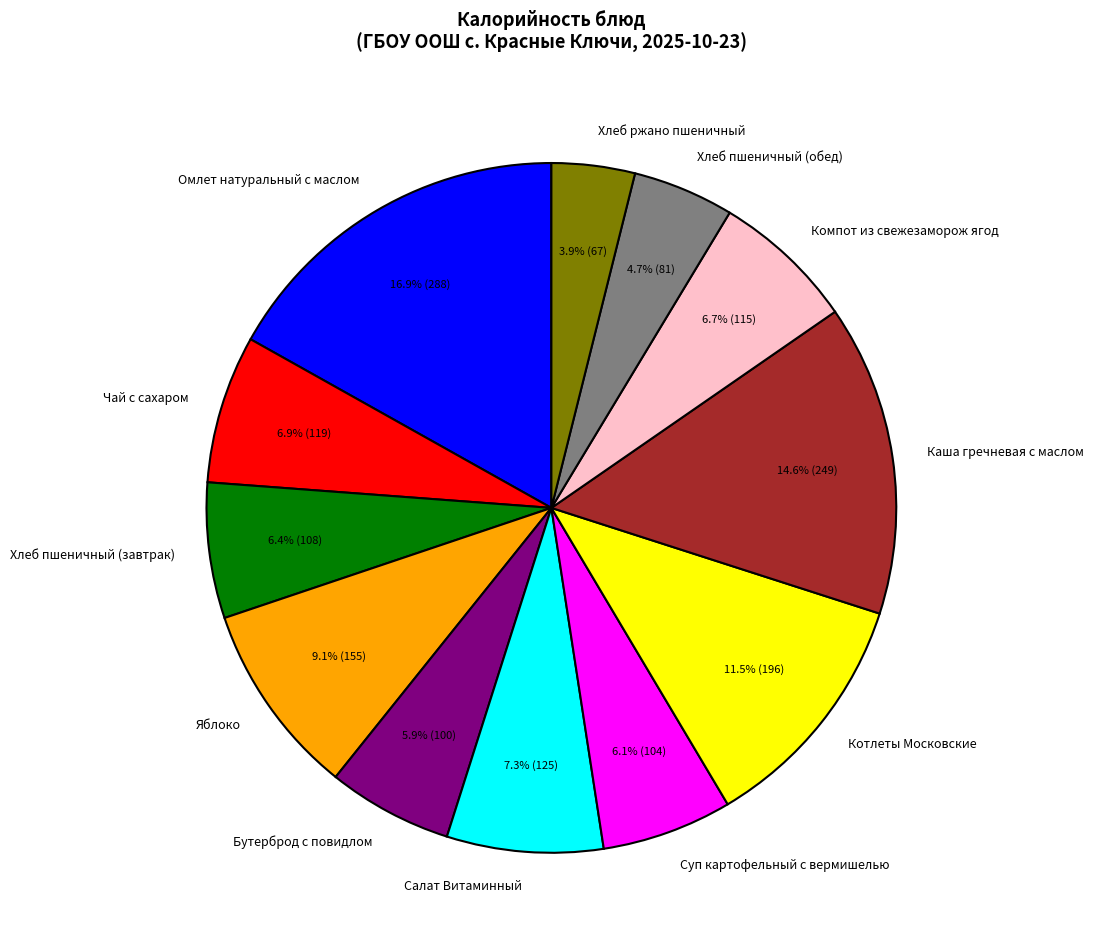

To the nearest percent, what is the difference between the Омлет натуральный с маслом and Хлеб пшеничный (завтрак) slice percentages?

11%